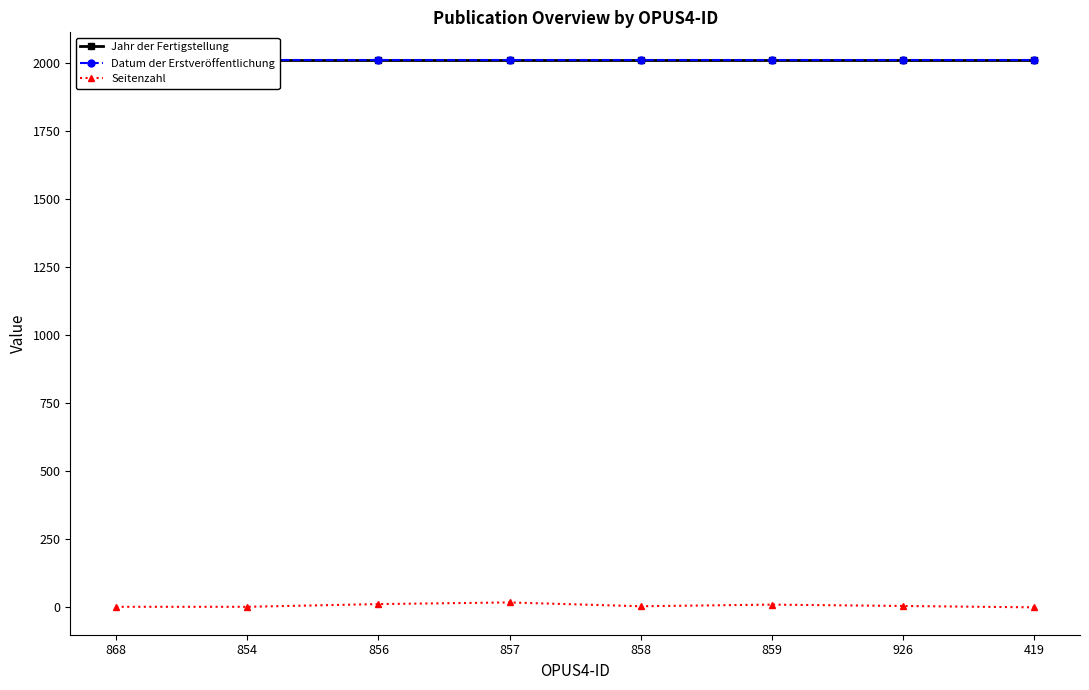

At which category is the sum across all series the highest?

857